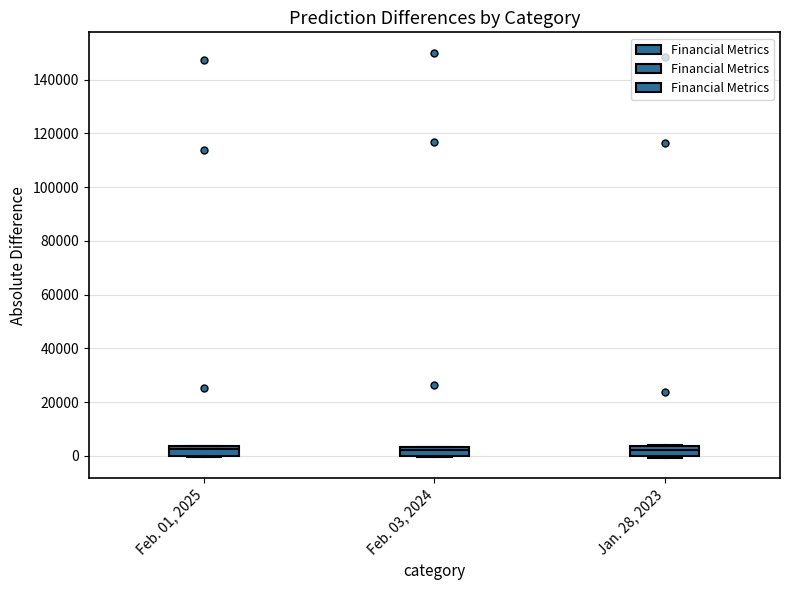

Reading left to right, transcribe this box plot: for each box, give where its median line is, the range the box spans, and where its two whiskers end, as read against the y-axis. The values are not printed on the chart, so give them approximately, as read against the axis.

Feb. 01, 2025: median 2000, box 0 to 4000, whiskers 0 to 4000
Feb. 03, 2024: median 2000, box 0 to 4000, whiskers 0 to 4000
Jan. 28, 2023: median 2000, box 0 to 4000, whiskers 0 (just below the box's lower edge) to 4000